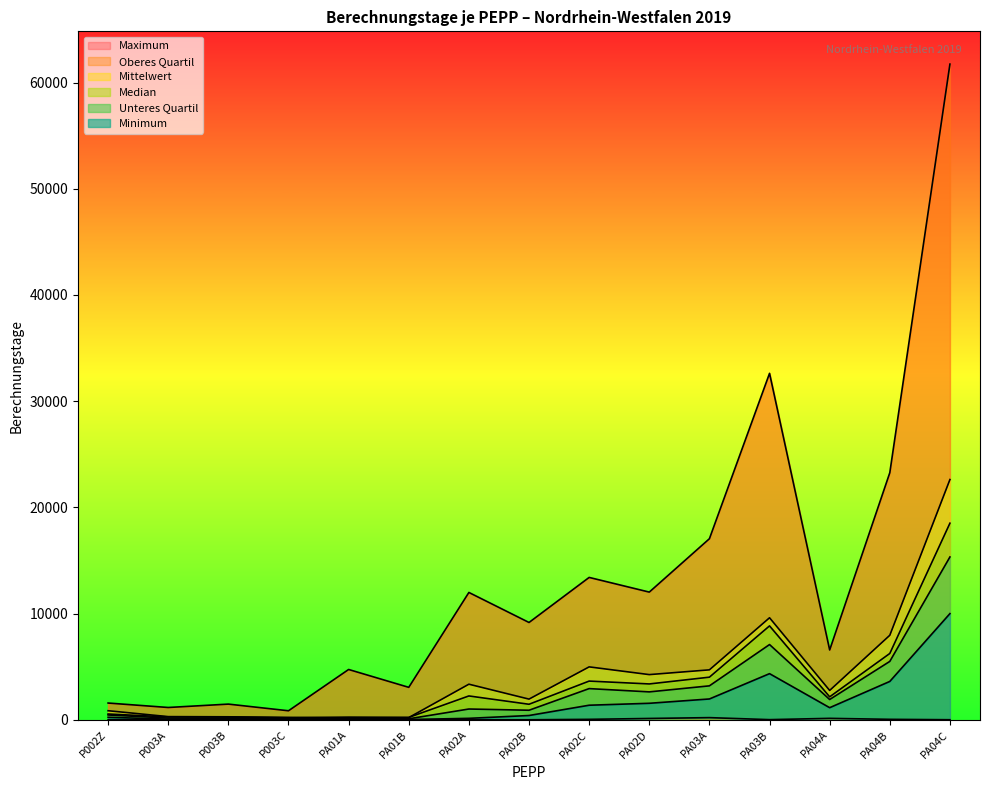

Which series has the largest range (max minus min)?

Maximum